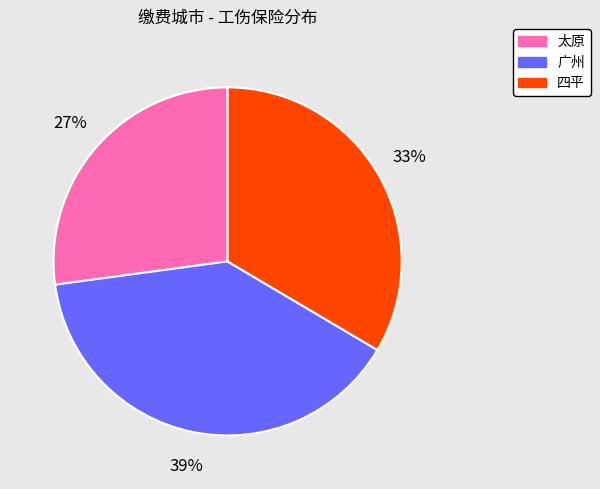

Does 太原 account for over 50% of the chart?

No